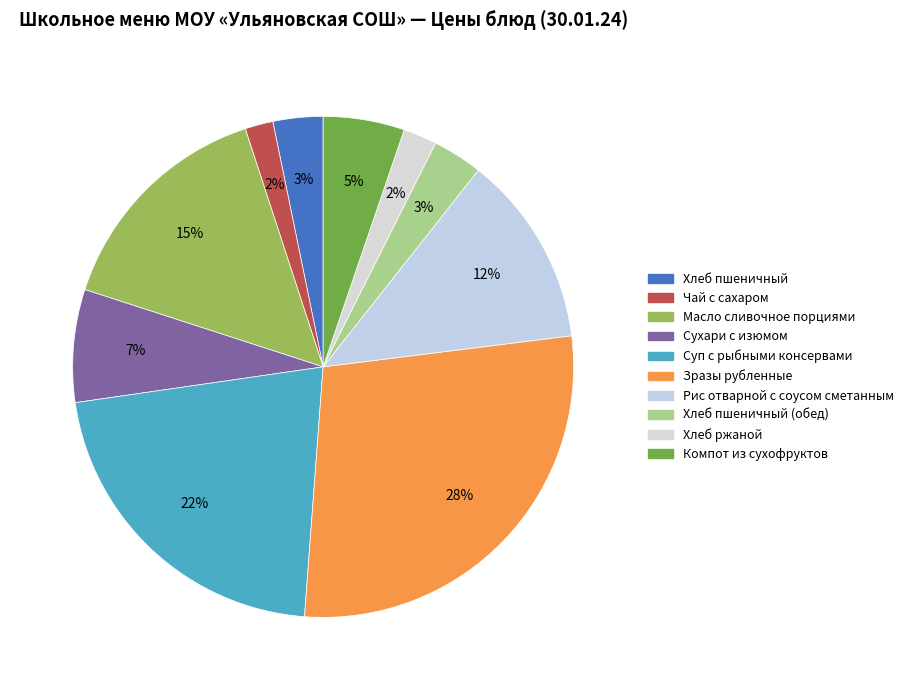

To the nearest percent, what is the average slice percentage?

10%